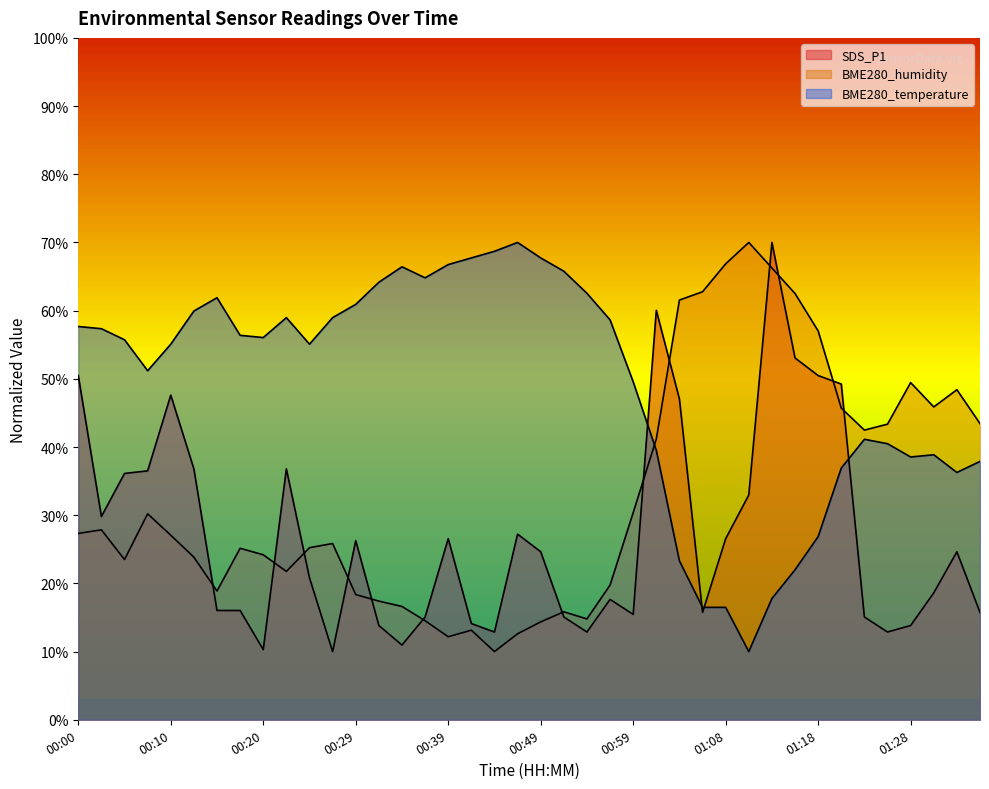

Rank the series at 00:00 from lowest to highest value.

BME280_humidity, SDS_P1, BME280_temperature